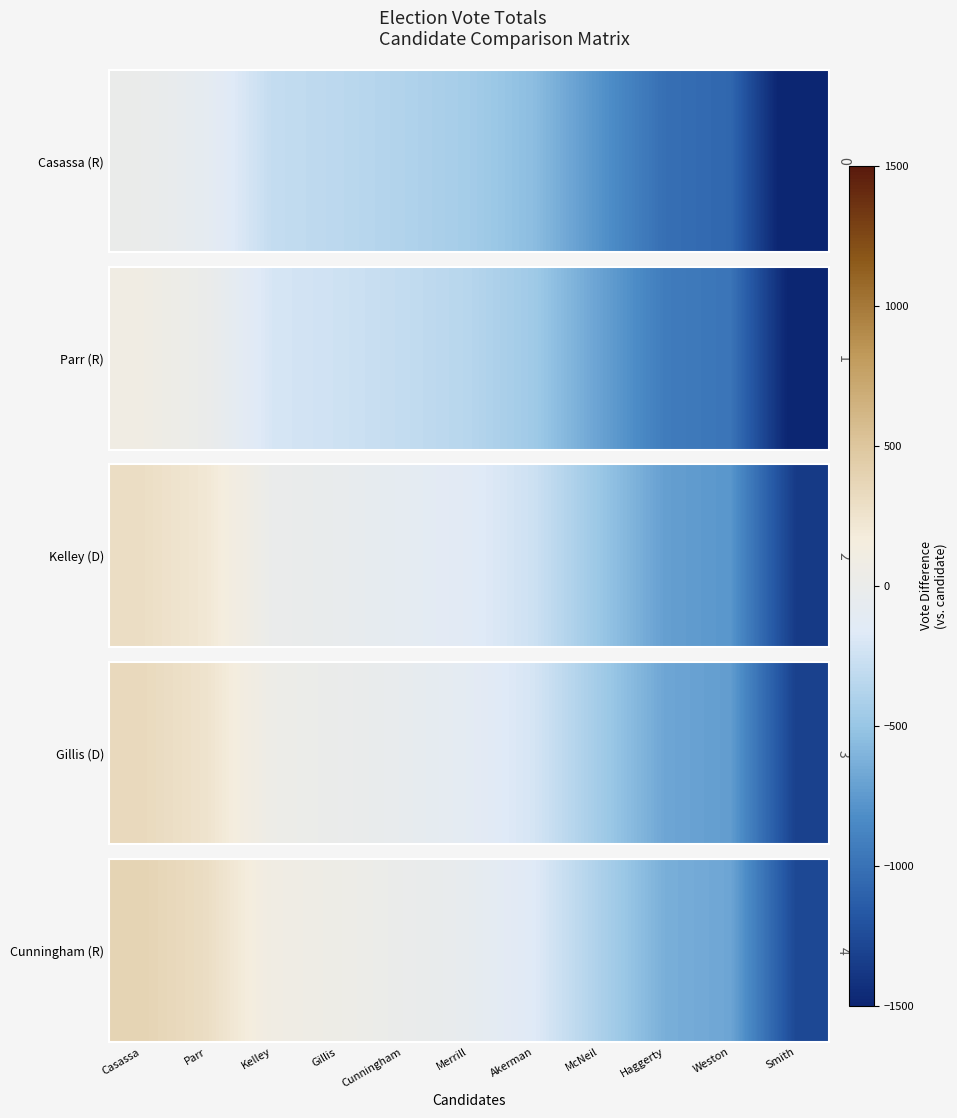

Reading right to left, list all the values displayed in this chart.

Smith=-1274	Weston=-685	Haggerty=-634	McNeil=-403	Akerman=-168	Merrill=-58	Cunningham=0	Gillis=50	Kelley=88	Parr=299	Casassa=385